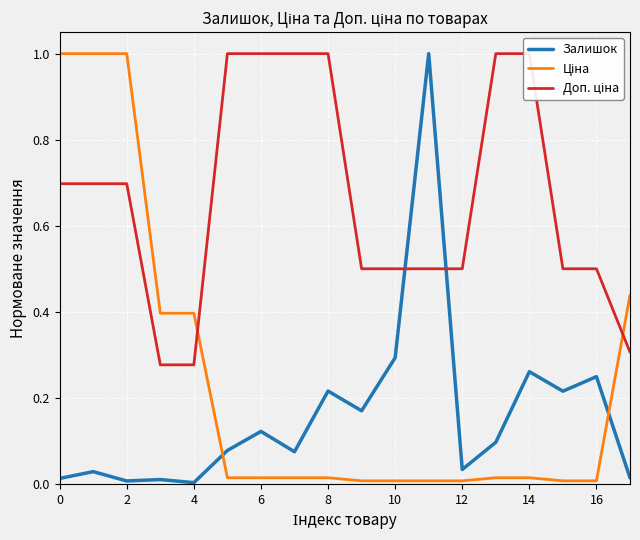

Does the chart display data point markers on the line(s)?

No